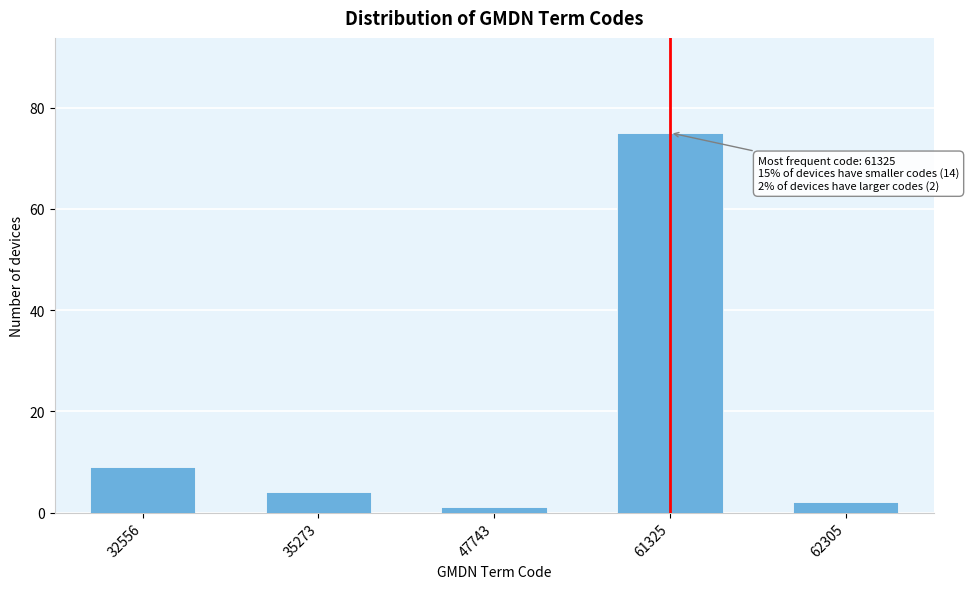

Reading right to left, extract all data points from this chart.

62305=2	61325=75	47743=1	35273=4	32556=9